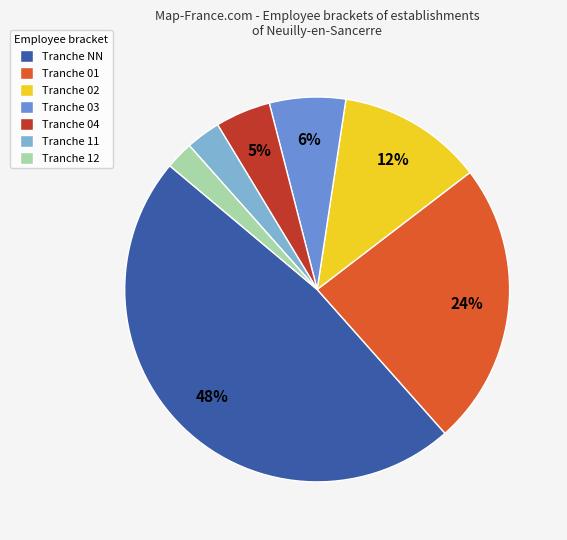

What is the smallest slice in the pie chart?

Tranche 12